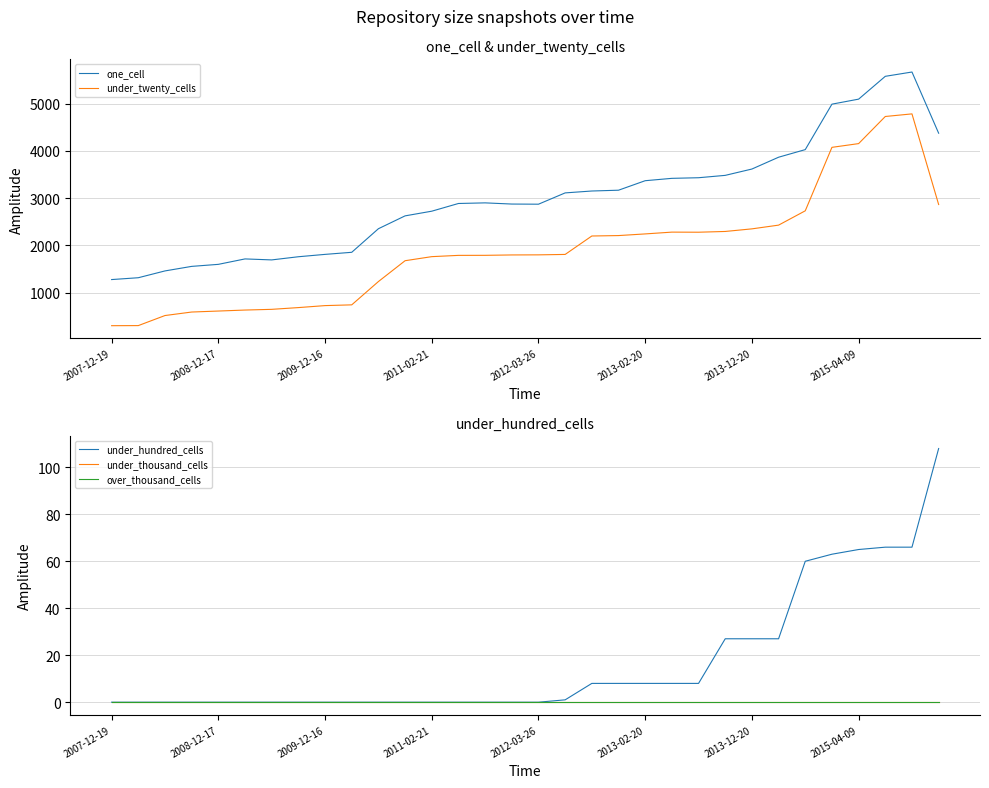

What are all the series names shown in the legend?

one_cell, under_twenty_cells, under_hundred_cells, under_thousand_cells, over_thousand_cells